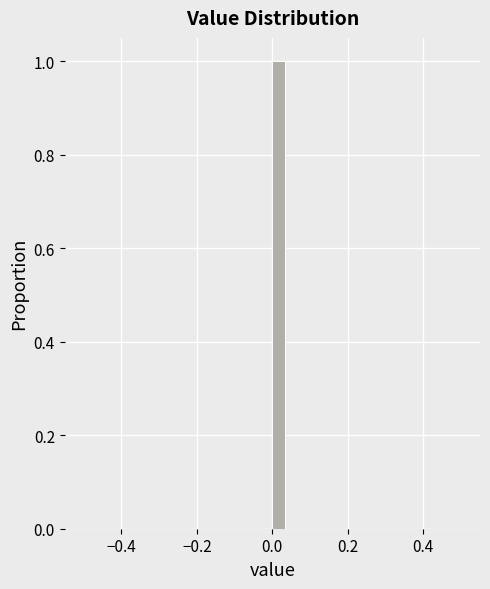

Around what value on the x-axis is the tallest bar? Give the approximate position of its centre, as read against the axis.

0.02